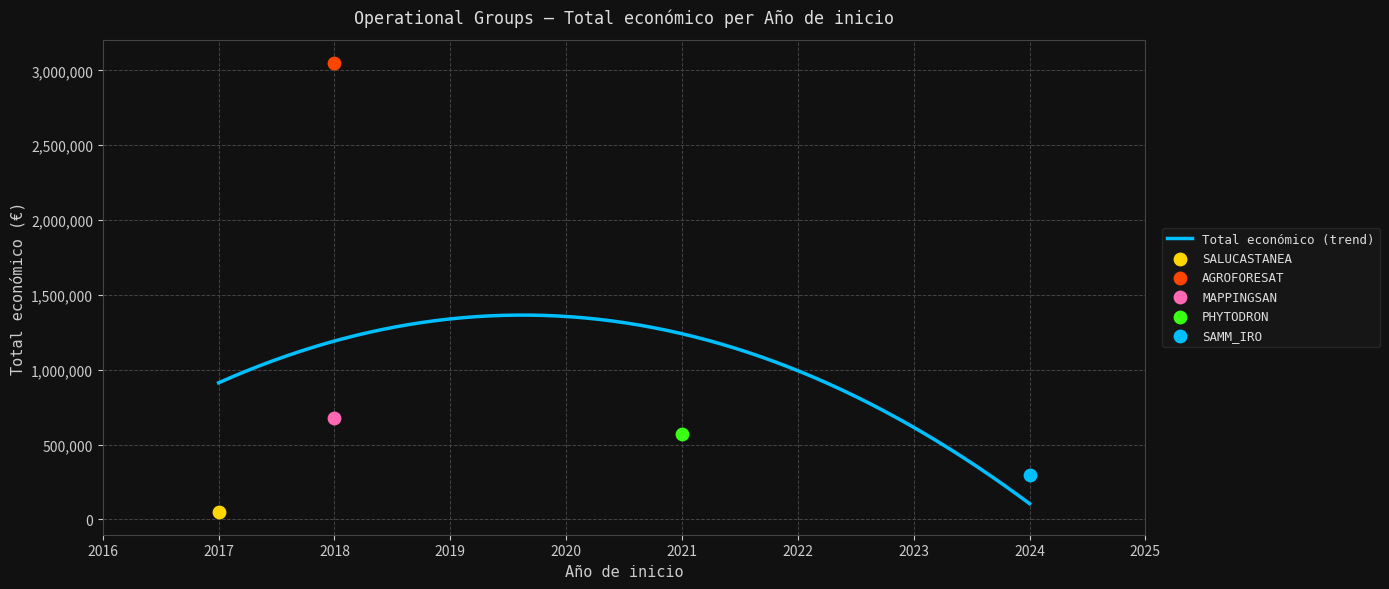

What is the ratio of the value at 2018 to the value at 2017?

63.6